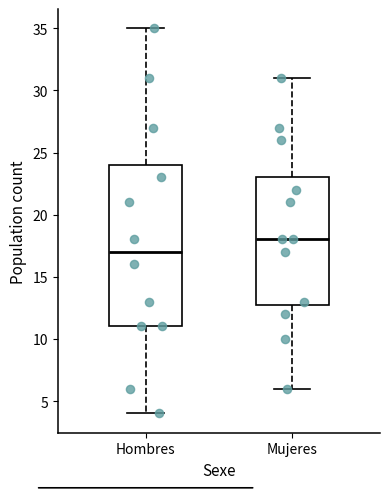

Reading left to right, read every box against the y-axis: the position of its median line, the range the box covers, and the ends of its whiskers. The values are not printed on the chart, so give them approximately, as read against the axis.

Hombres: median 17, box 11 to 24, whiskers 4 to 35
Mujeres: median 18, box 13 to 23, whiskers 6 to 31